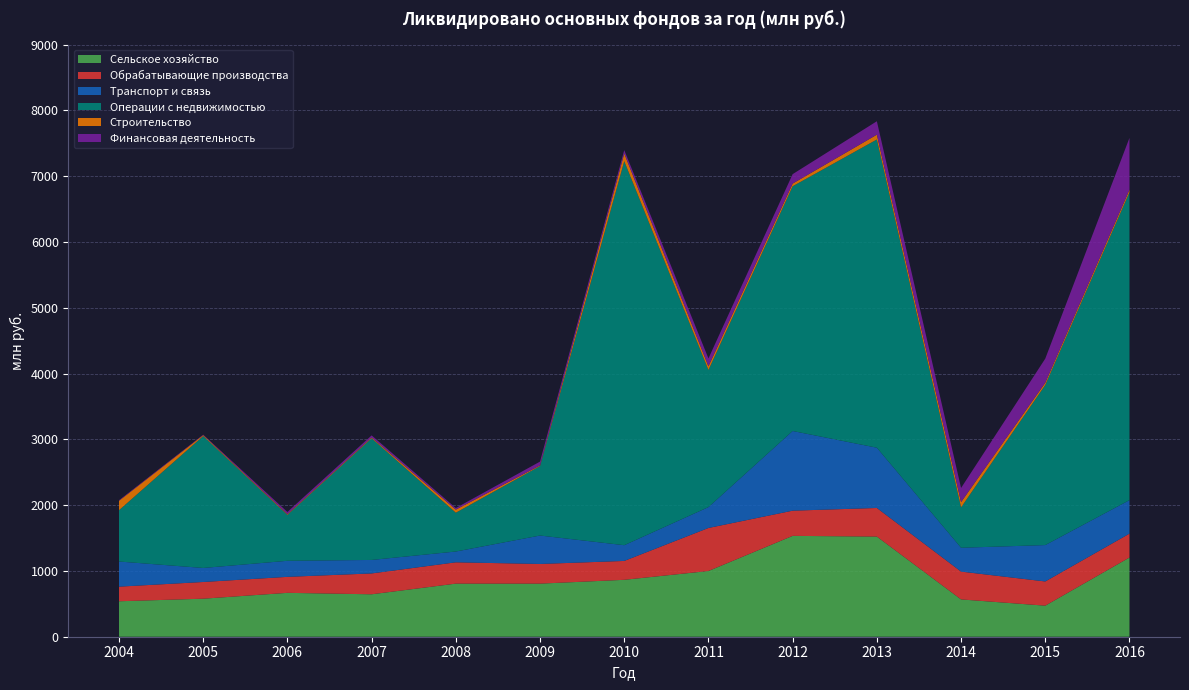

Reading left to right, transcribe all the data shown in this chart.

Сельское хозяйство: 539	578	667	645	807	807	865	999	1533	1522	567	472	1204
Обрабатывающие производства: 222	254	243	317	324	299	287	654	383	435	423	368	363
Транспорт и связь: 382	213	244	205	164	432	239	317	1211	916	362	553	509
Операции с недвижимостью: 780	2005	698	1849	590	1056	5837	2084	3720	4685	614	2434	4680
Строительство: 143	14	11	12	47	10	117	56	41	73	80	33	38
Финансовая деятельность: 9	7	33	32	24	58	51	120	143	204	215	367	788